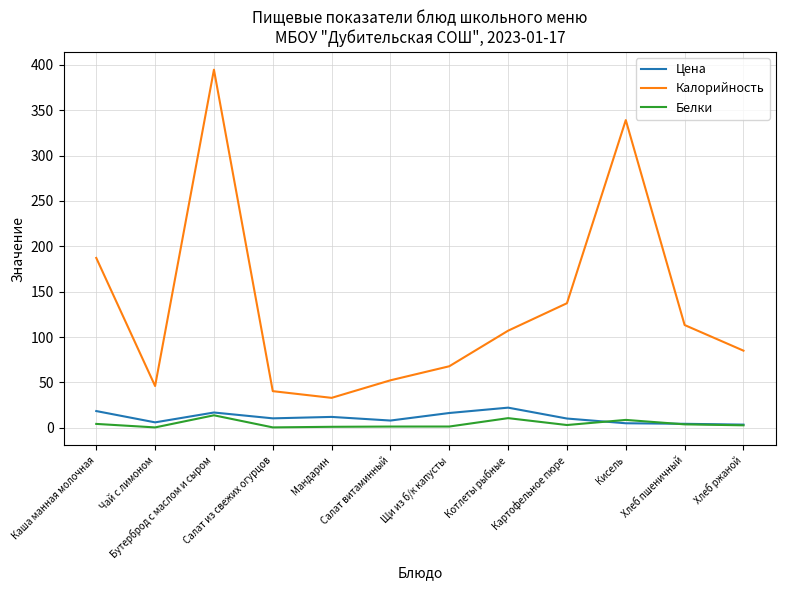

What is the smallest value displayed?

0.4